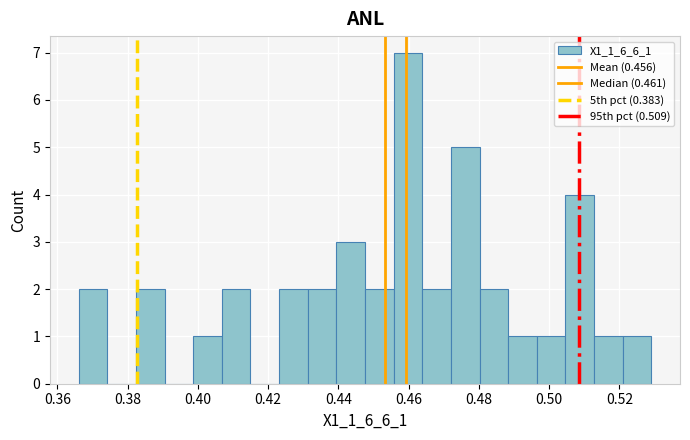

Reading left to right, list every bar in this chart as the range it spans on the x-axis followed by its height. Neither the bar edges nor the heights are printed on the chart, so give them approximately, as read against the axes.

0.366 to 0.374: 2
0.374 to 0.382: 0
0.382 to 0.390: 2
0.390 to 0.398: 0
0.398 to 0.406: 1
0.406 to 0.414: 2
0.414 to 0.424: 0
0.424 to 0.432: 2
0.432 to 0.440: 2
0.440 to 0.448: 3
0.448 to 0.456: 2
0.456 to 0.464: 7
0.464 to 0.472: 2
0.472 to 0.480: 5
0.480 to 0.488: 2
0.488 to 0.496: 1
0.496 to 0.504: 1
0.504 to 0.512: 4
0.512 to 0.520: 1
0.520 to 0.530: 1